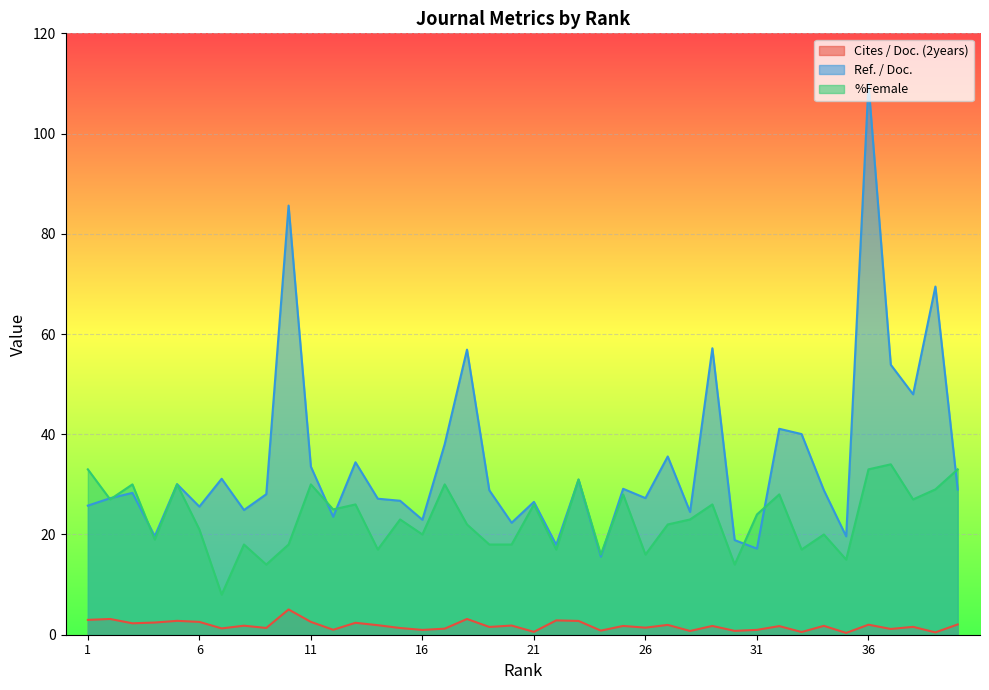

Which has a higher value, 36 or 27?

36